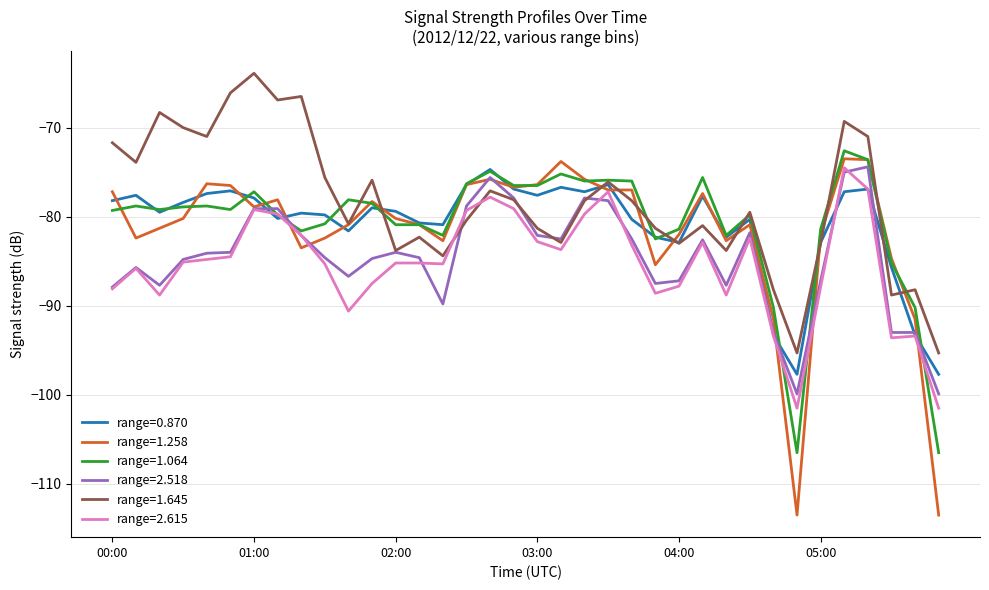

How many categories are shown in the chart?

36